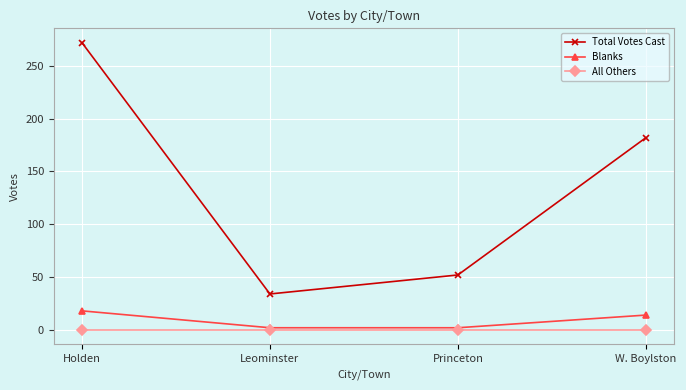

Rank the series by their maximum value, from highest to lowest.

Total Votes Cast, Blanks, All Others